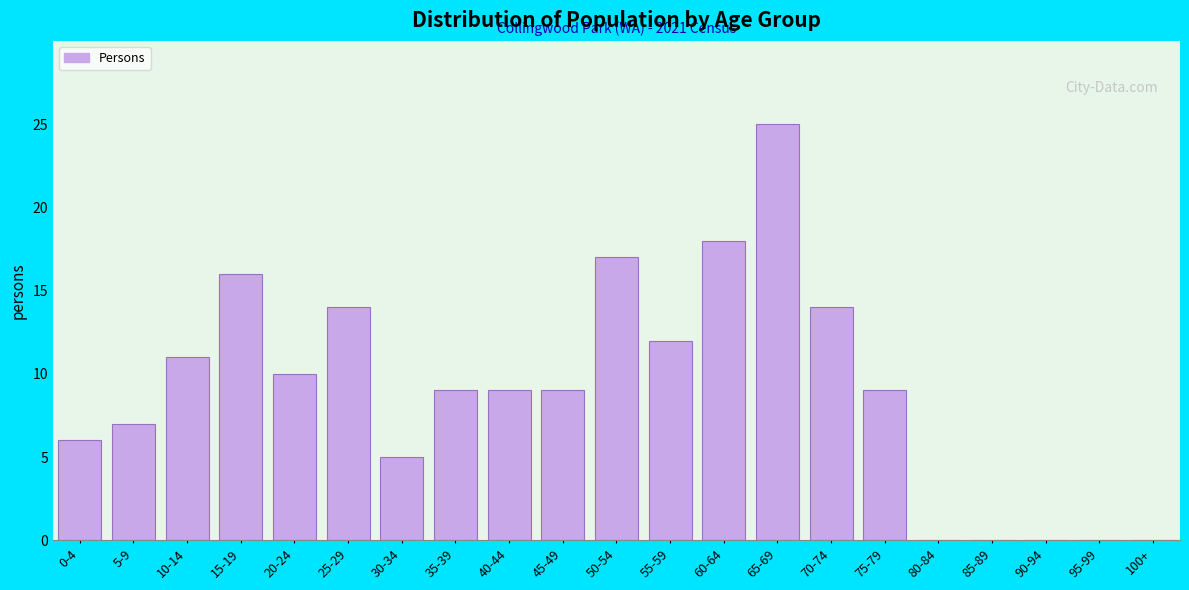

Reading right to left, list all the values displayed in this chart.

100+=0	95-99=0	90-94=0	85-89=0	80-84=0	75-79=9	70-74=14	65-69=25	60-64=18	55-59=12	50-54=17	45-49=9	40-44=9	35-39=9	30-34=5	25-29=14	20-24=10	15-19=16	10-14=11	5-9=7	0-4=6